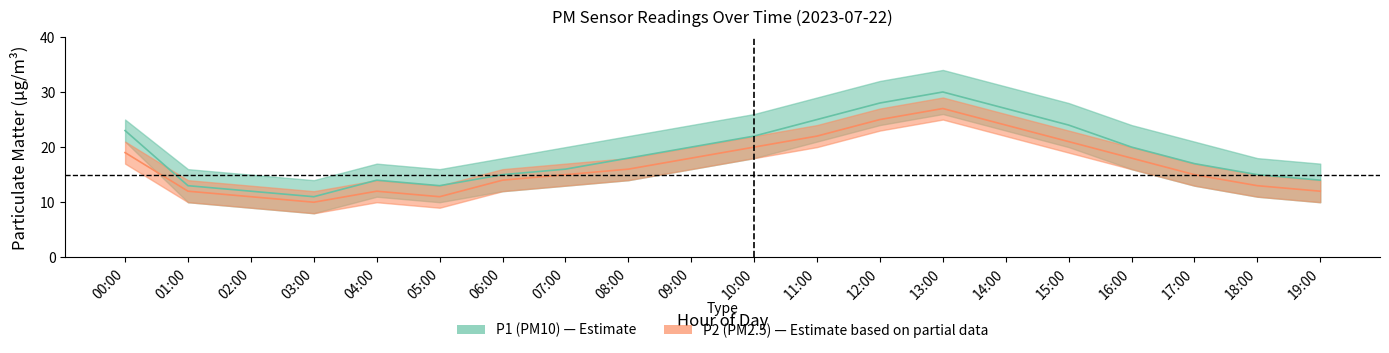

True or false: P2 and P1 cross at least once.

False